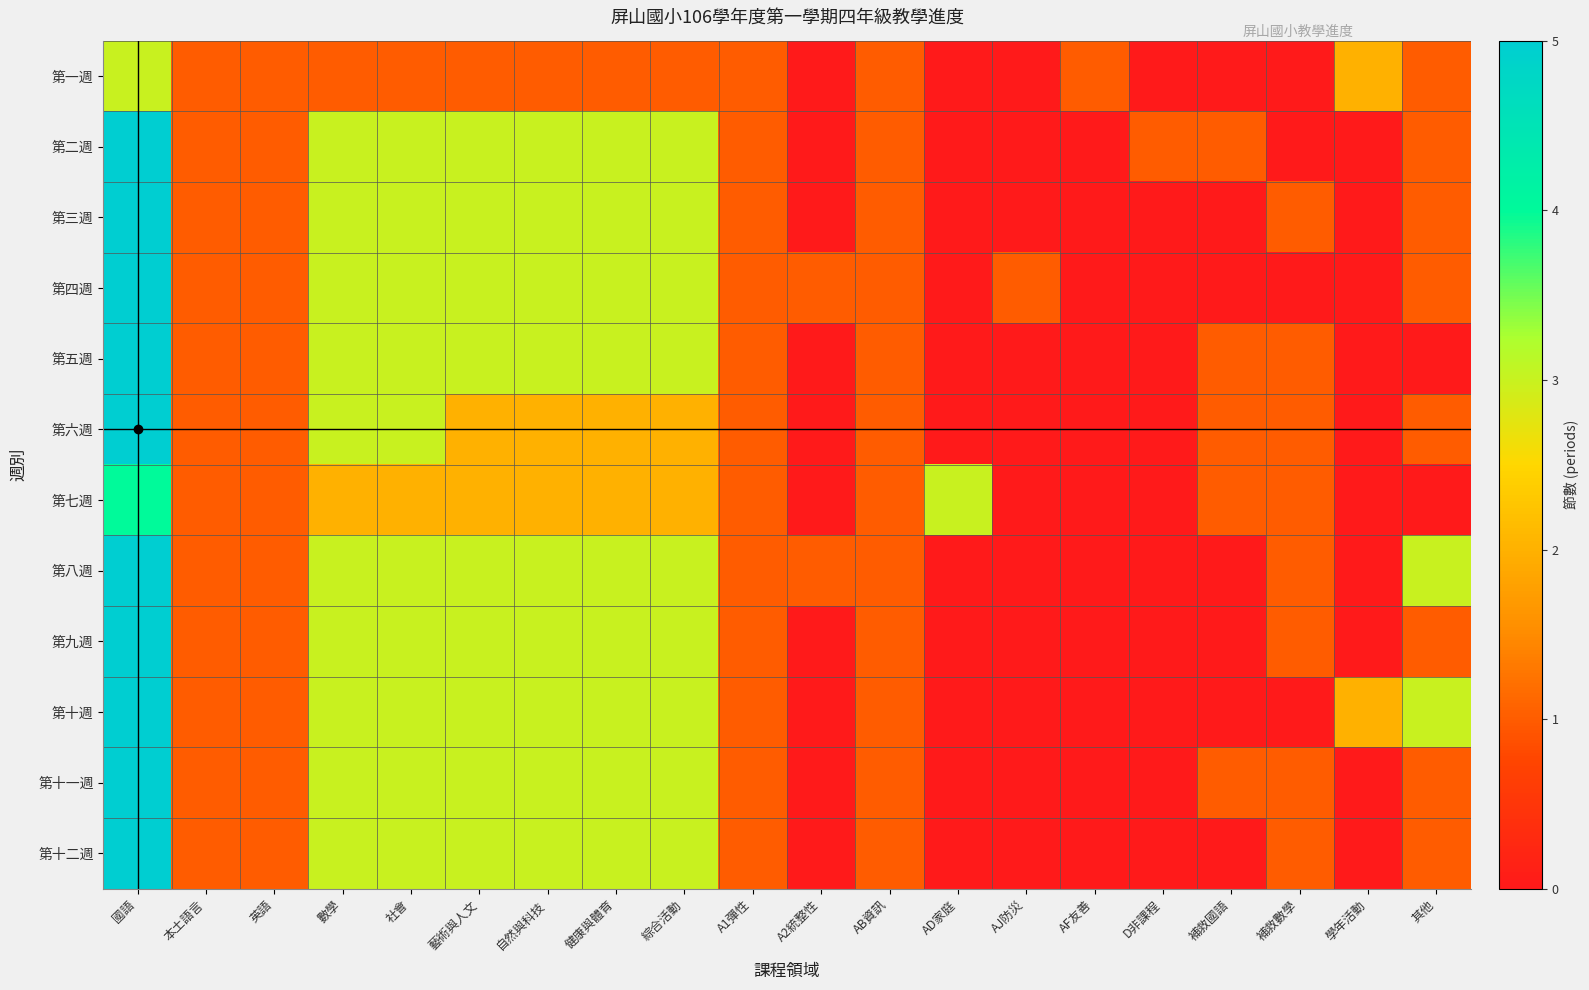

Rank the series by their maximum value, from lowest to highest.

第一週, 第七週, 第二週, 第三週, 第四週, 第五週, 第六週, 第八週, 第九週, 第十週, 第十一週, 第十二週